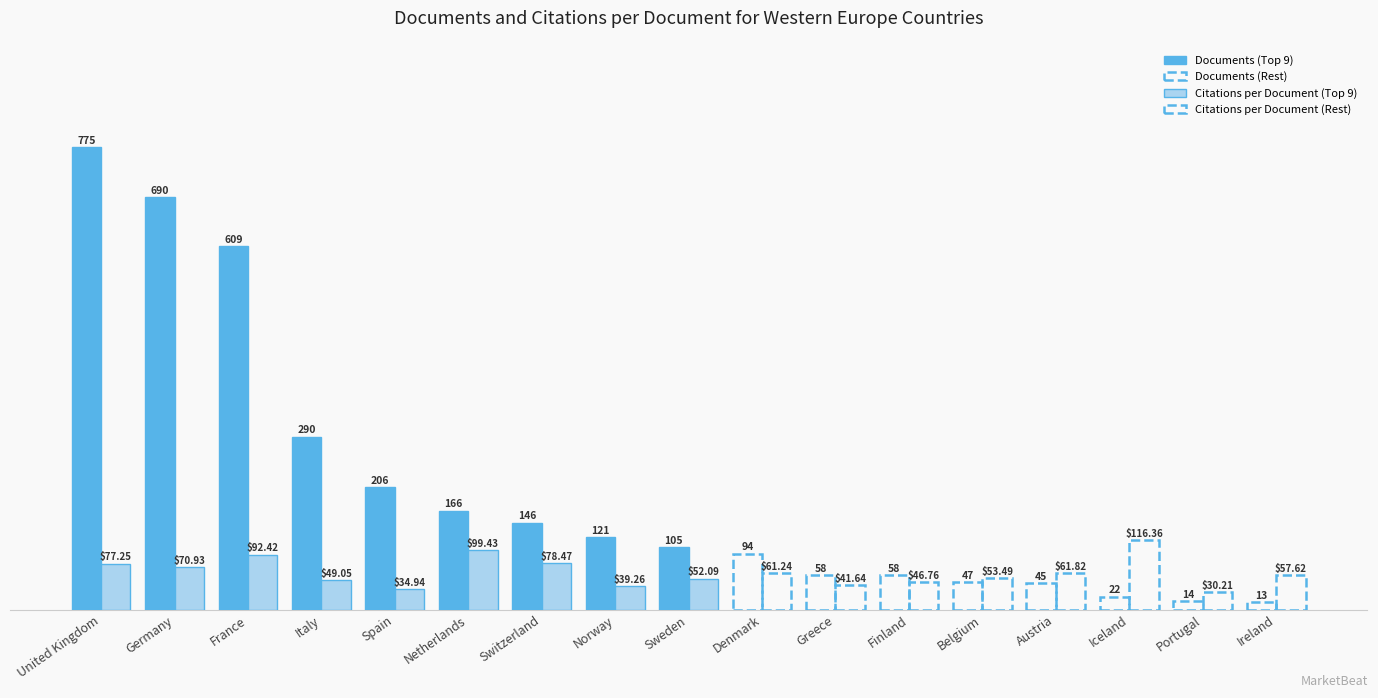

Where does the Documents series first go above 105?

United Kingdom